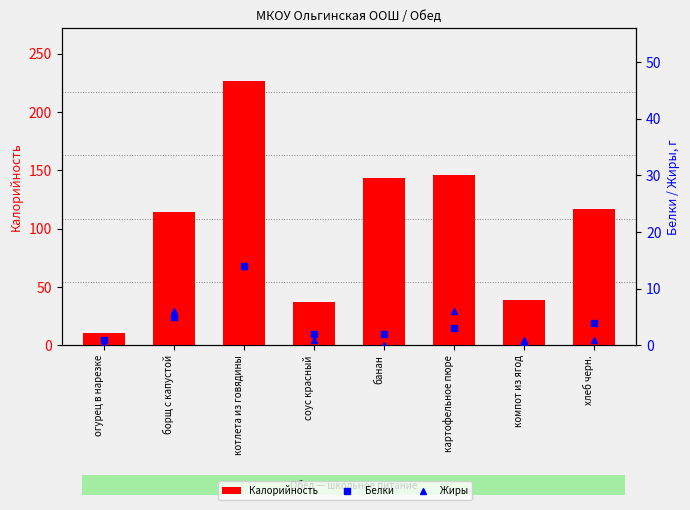

Are the bars grouped side by side (vs. stacked)?

Yes